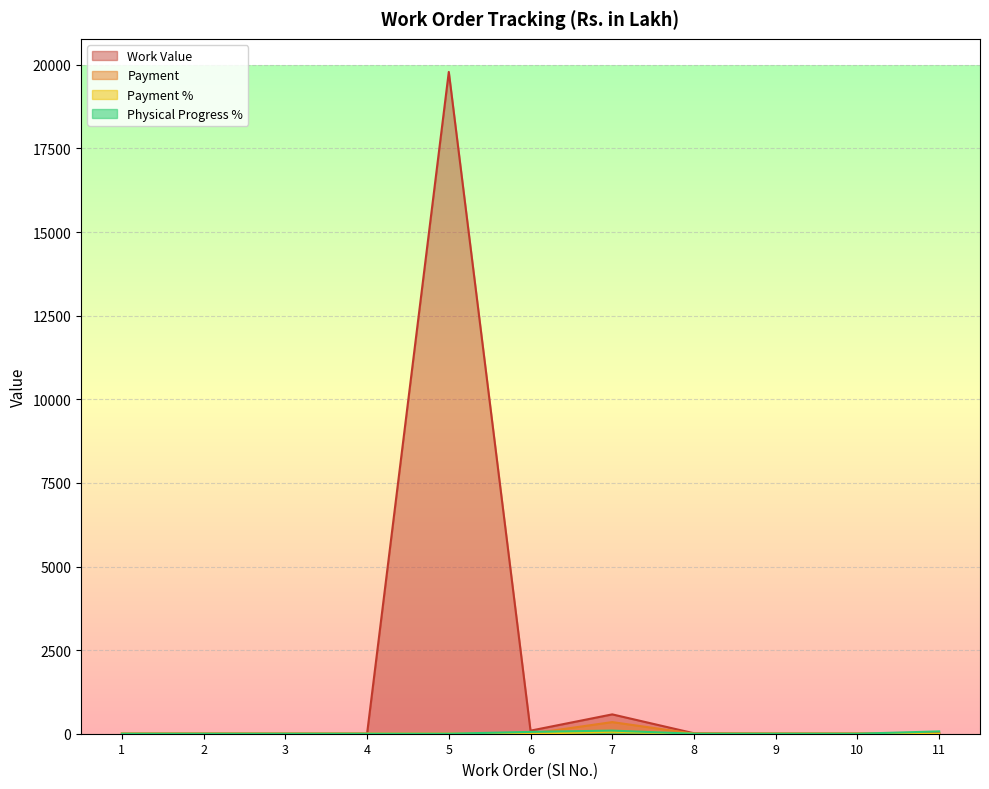

Which category has the highest value in the Payment % series?

7